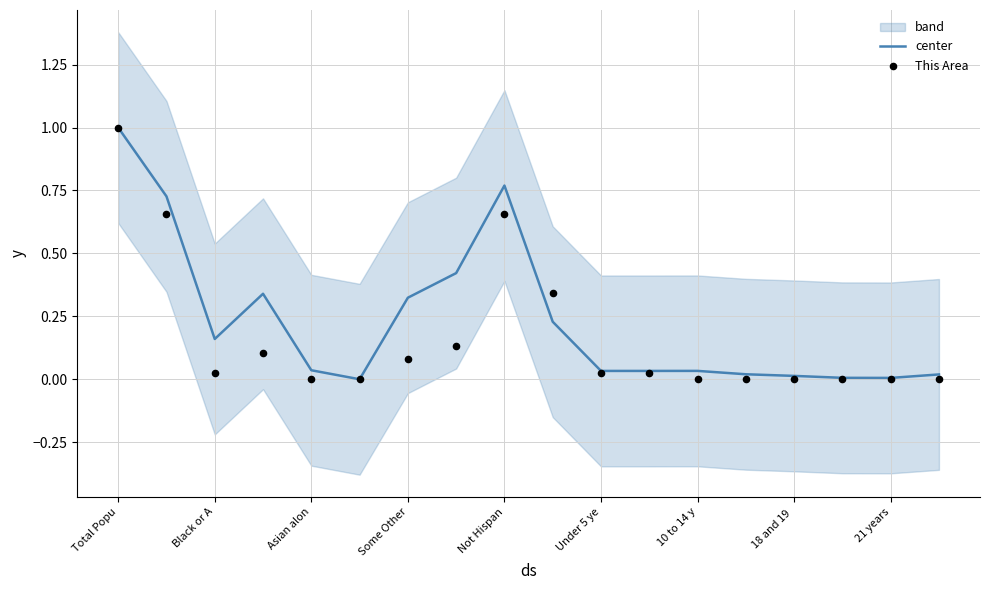

What is the maximum value for center?

1.0